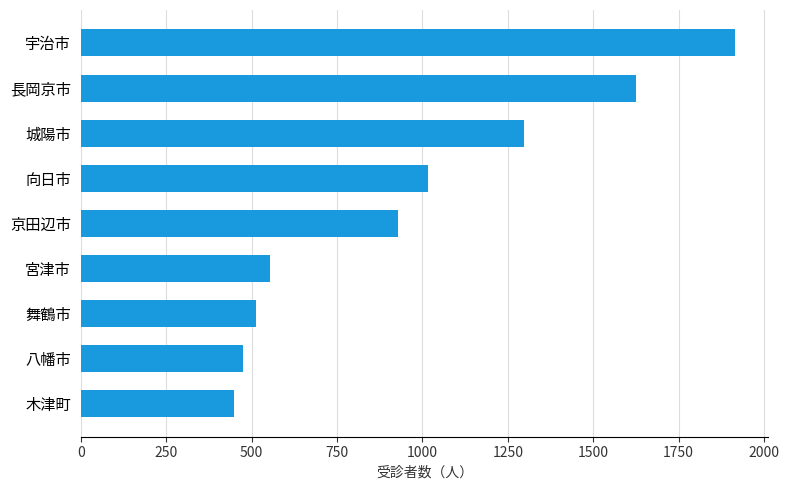

Are the bars grouped side by side (vs. stacked)?

No